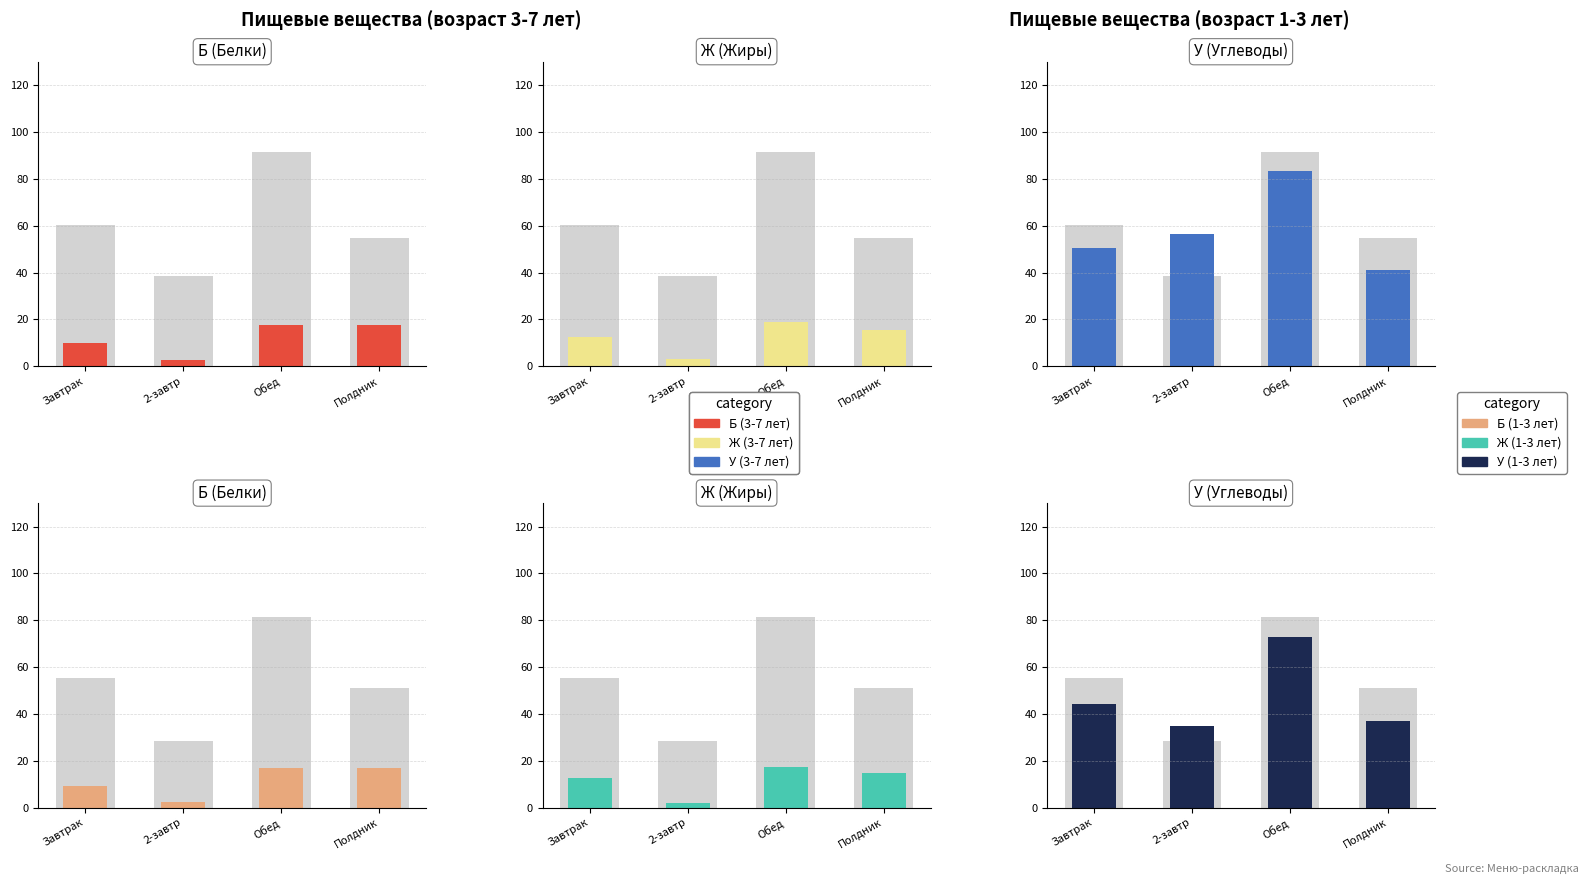

List the labels in order of У (1-3 лет) value, largest first.

Обед, Завтрак, Полдник, 2-завтр